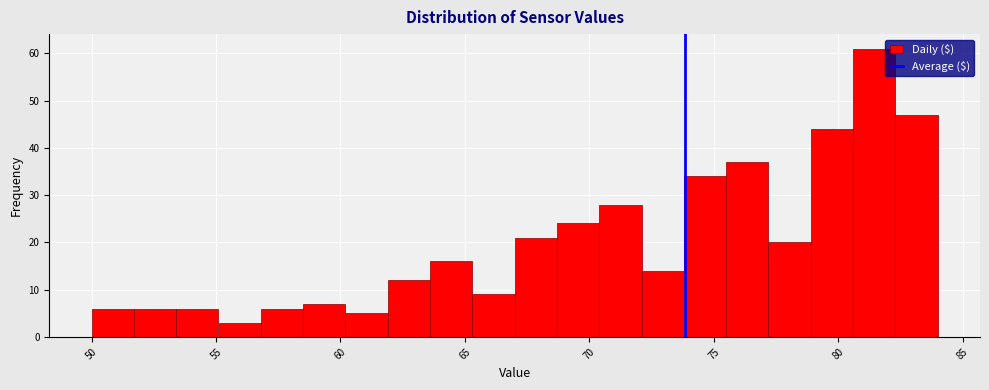

Around what value on the x-axis is the tallest bar? Give the approximate position of its centre, as read against the axis.

81.5